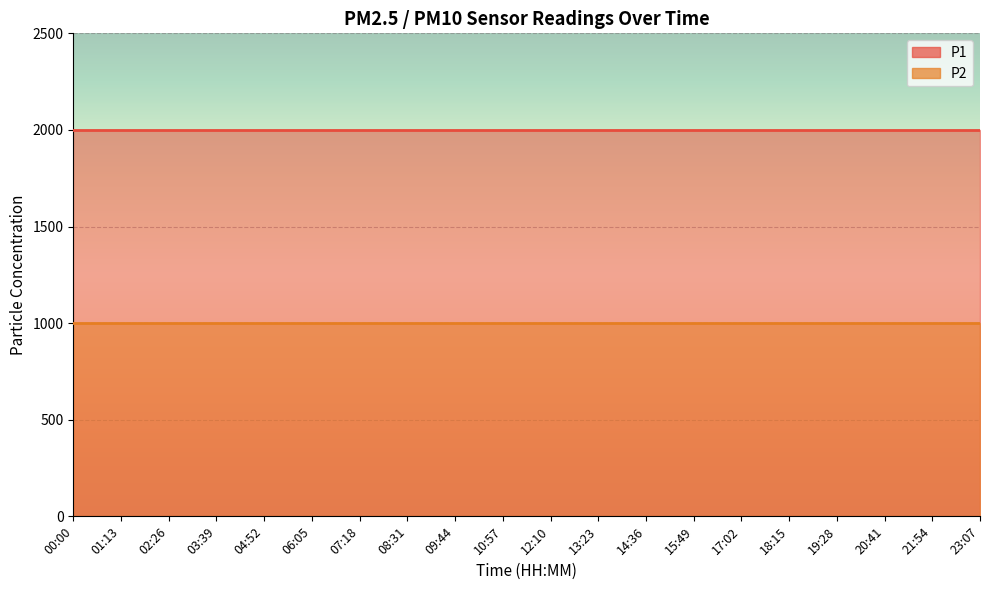

True or false: P1 and P2 intersect in this chart.

False